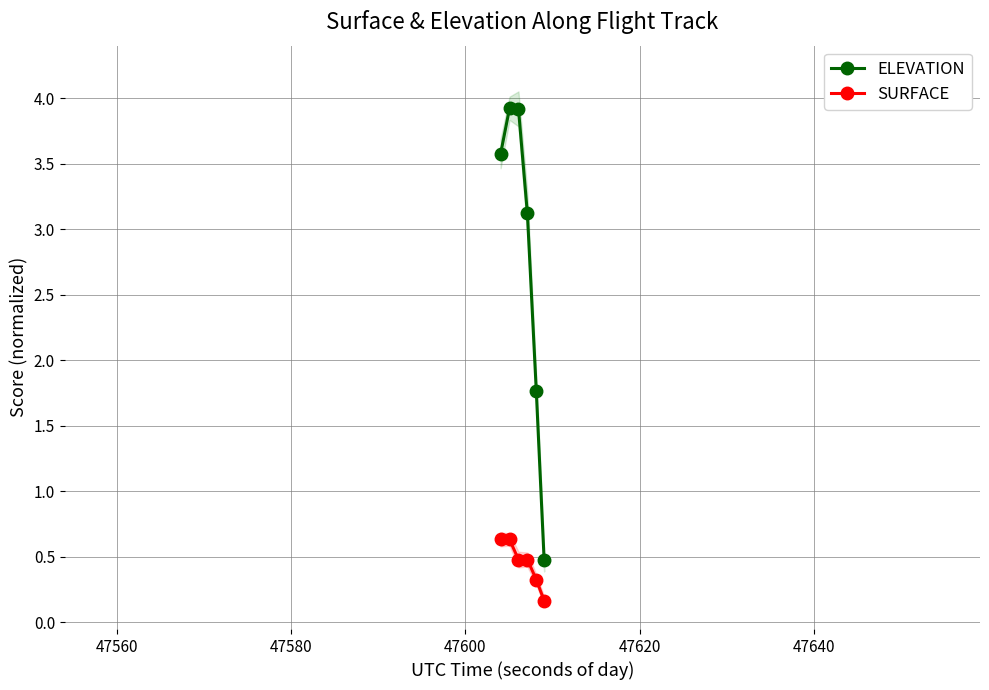

True or false: ELEVATION has more than 0 points higher than both neighbors.

True